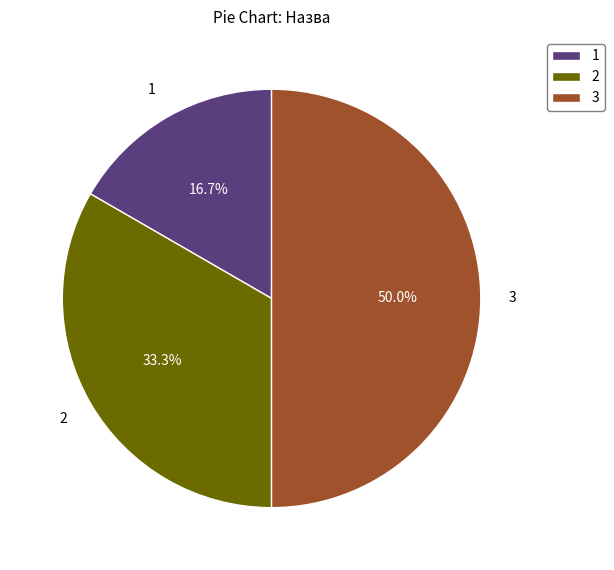

Rank the categories by value from highest to lowest.

3, 2, 1